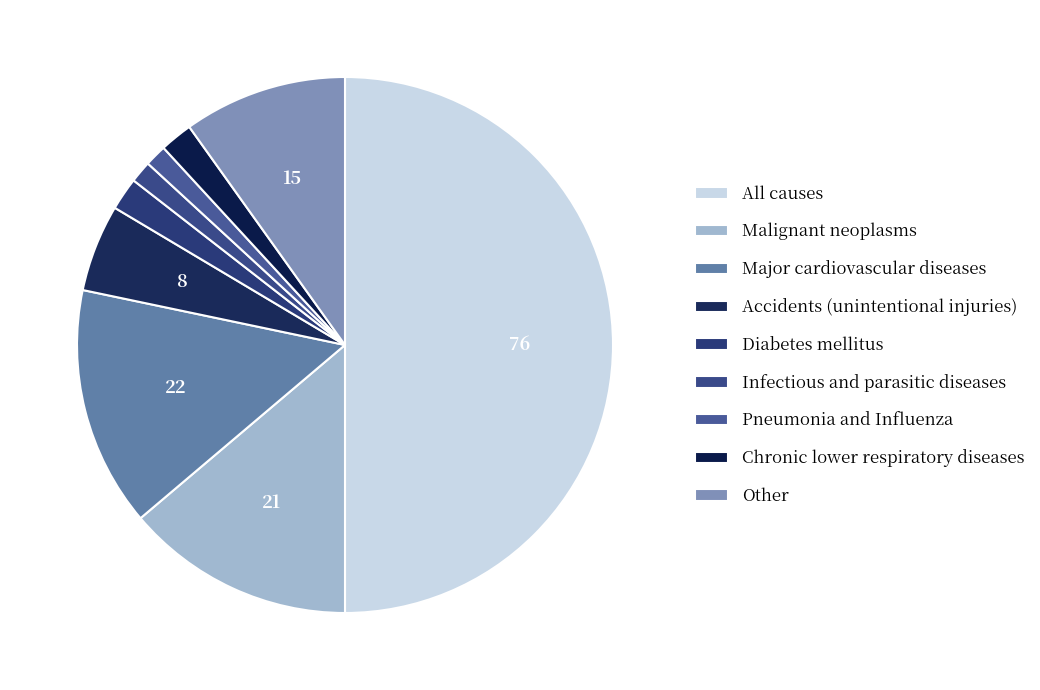

The Other slice represents 18% of the pie. True or false?

False